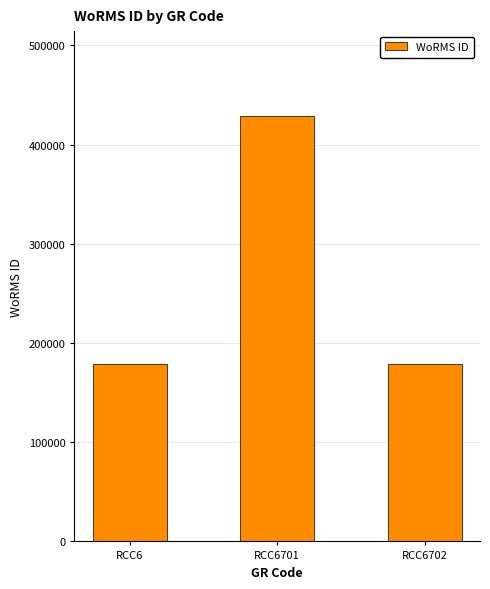

What is the minimum value shown in the chart?

178590